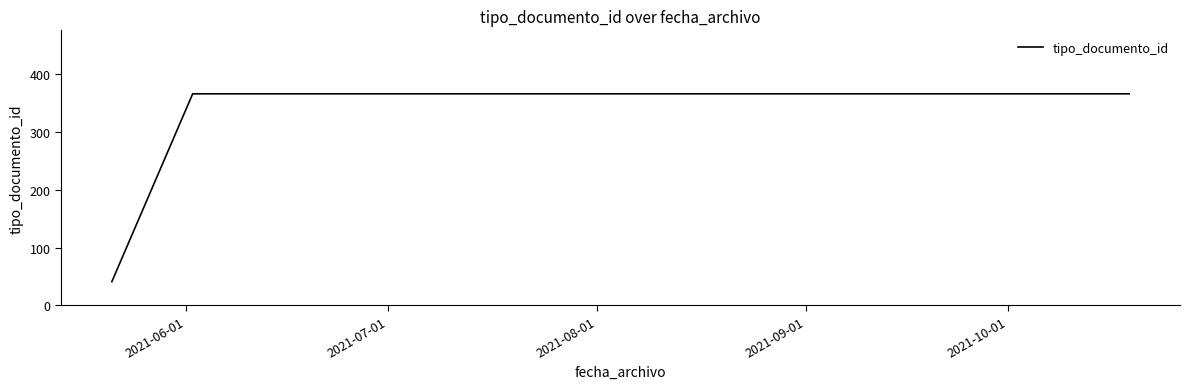

What is the average value?

258